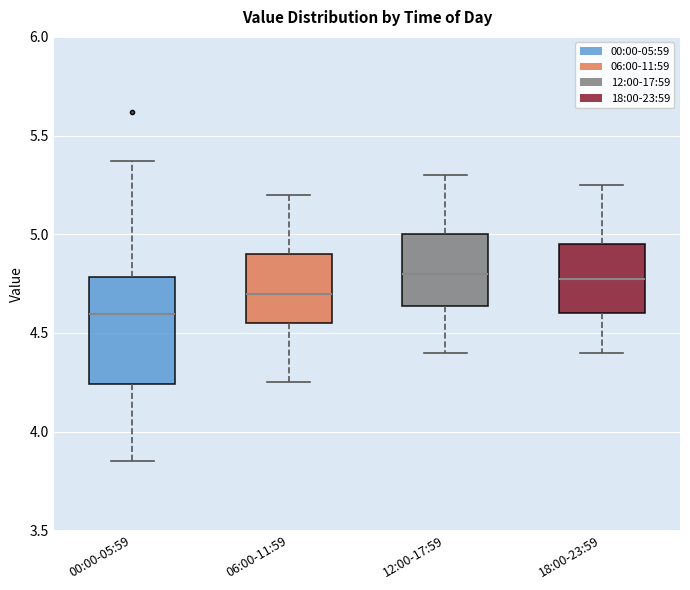

Reading left to right, transcribe this box plot: for each box, give where its median line is, the range the box spans, and where its two whiskers end, as read against the y-axis. The values are not printed on the chart, so give them approximately, as read against the axis.

00:00-05:59: median 4.60, box 4.25 to 4.80, whiskers 3.85 to 5.35
06:00-11:59: median 4.70, box 4.55 to 4.90, whiskers 4.25 to 5.20
12:00-17:59: median 4.80, box 4.65 to 5.00, whiskers 4.40 to 5.30
18:00-23:59: median 4.80, box 4.60 to 4.95, whiskers 4.40 to 5.25